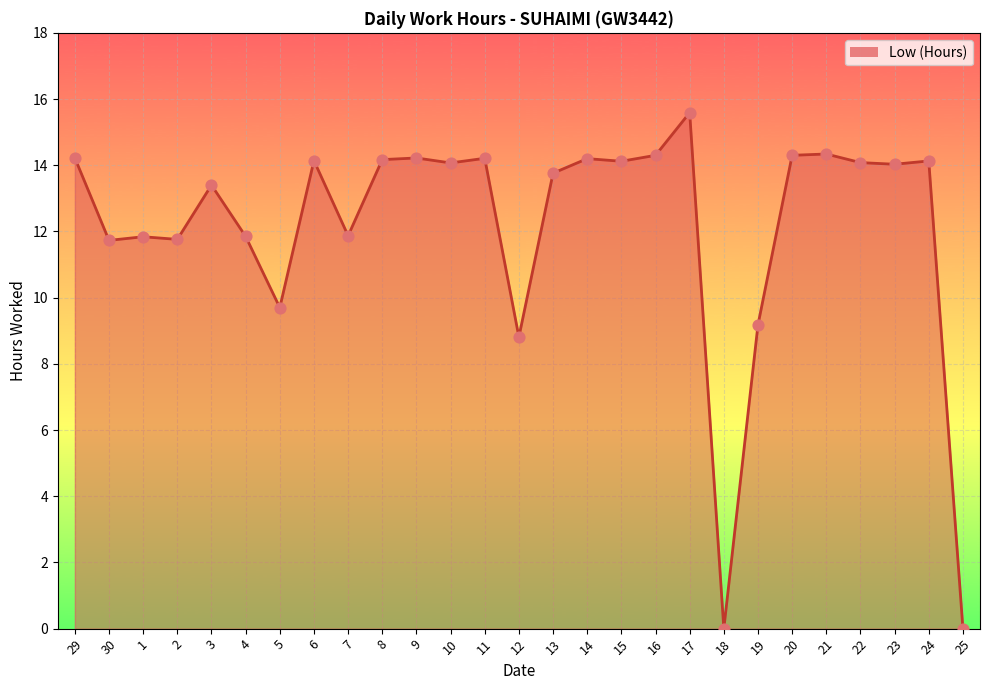

What is the ratio of the value at 24 to the value at 19?

1.5